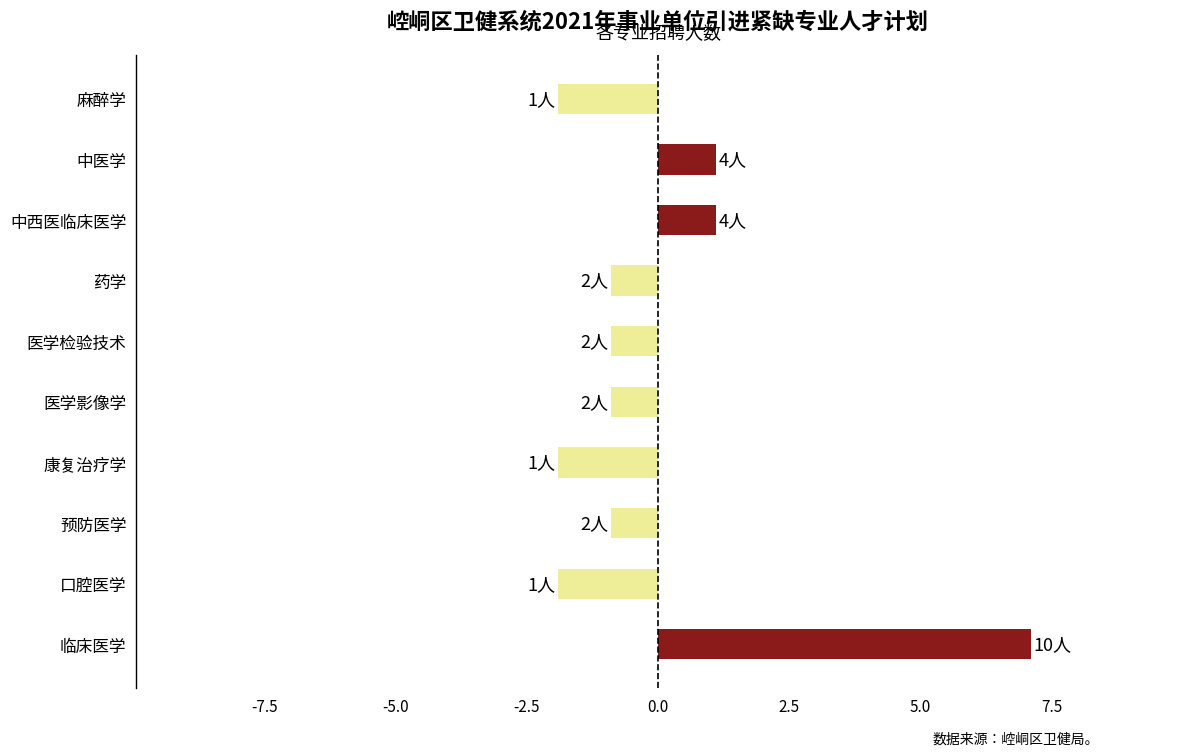

How many data points are less than 0?

7